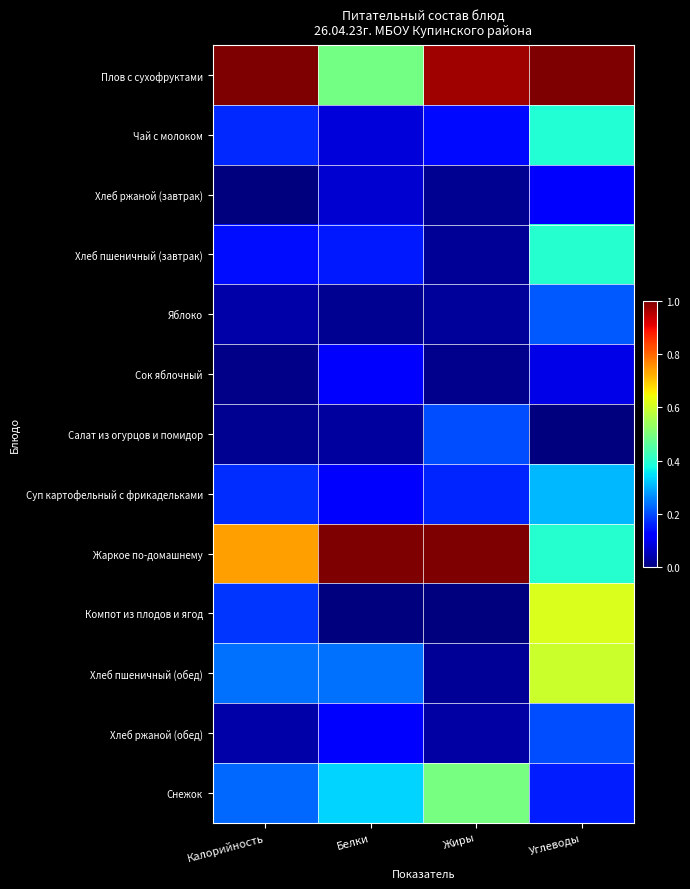

Reading right to left, list all the values displayed in this chart.

Плов с сухофруктами: Углеводы=1.0	Жиры=1.0	Белки=0.5	Калорийность=1.0
Чай с молоком: Углеводы=0.4	Жиры=0.1	Белки=0.1	Калорийность=0.2
Хлеб ржаной (завтрак): Углеводы=0.1	Жиры=0.0	Белки=0.1	Калорийность=0.0
Хлеб пшеничный (завтрак): Углеводы=0.4	Жиры=0.0	Белки=0.2	Калорийность=0.1
Яблоко: Углеводы=0.2	Жиры=0.0	Белки=0.0	Калорийность=0.0
Сок яблочный: Углеводы=0.1	Жиры=0.0	Белки=0.1	Калорийность=0.0
Салат из огурцов и помидор: Углеводы=0.0	Жиры=0.2	Белки=0.0	Калорийность=0.0
Суп картофельный с фрикадельками: Углеводы=0.3	Жиры=0.2	Белки=0.1	Калорийность=0.2
Жаркое по-домашнему: Углеводы=0.4	Жиры=1.0	Белки=1.0	Калорийность=0.7
Компот из плодов и ягод: Углеводы=0.6	Жиры=0.0	Белки=0.0	Калорийность=0.2
Хлеб пшеничный (обед): Углеводы=0.6	Жиры=0.0	Белки=0.2	Калорийность=0.2
Хлеб ржаной (обед): Углеводы=0.2	Жиры=0.0	Белки=0.1	Калорийность=0.0
Снежок: Углеводы=0.2	Жиры=0.5	Белки=0.3	Калорийность=0.2